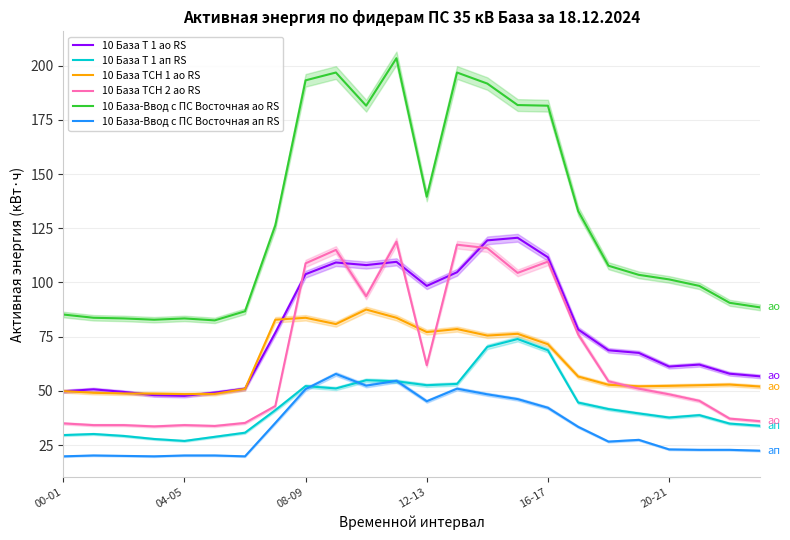

Between 6 and 13, which series saw the biggest shift?

10 База-Ввод с ПС Восточная ао RS